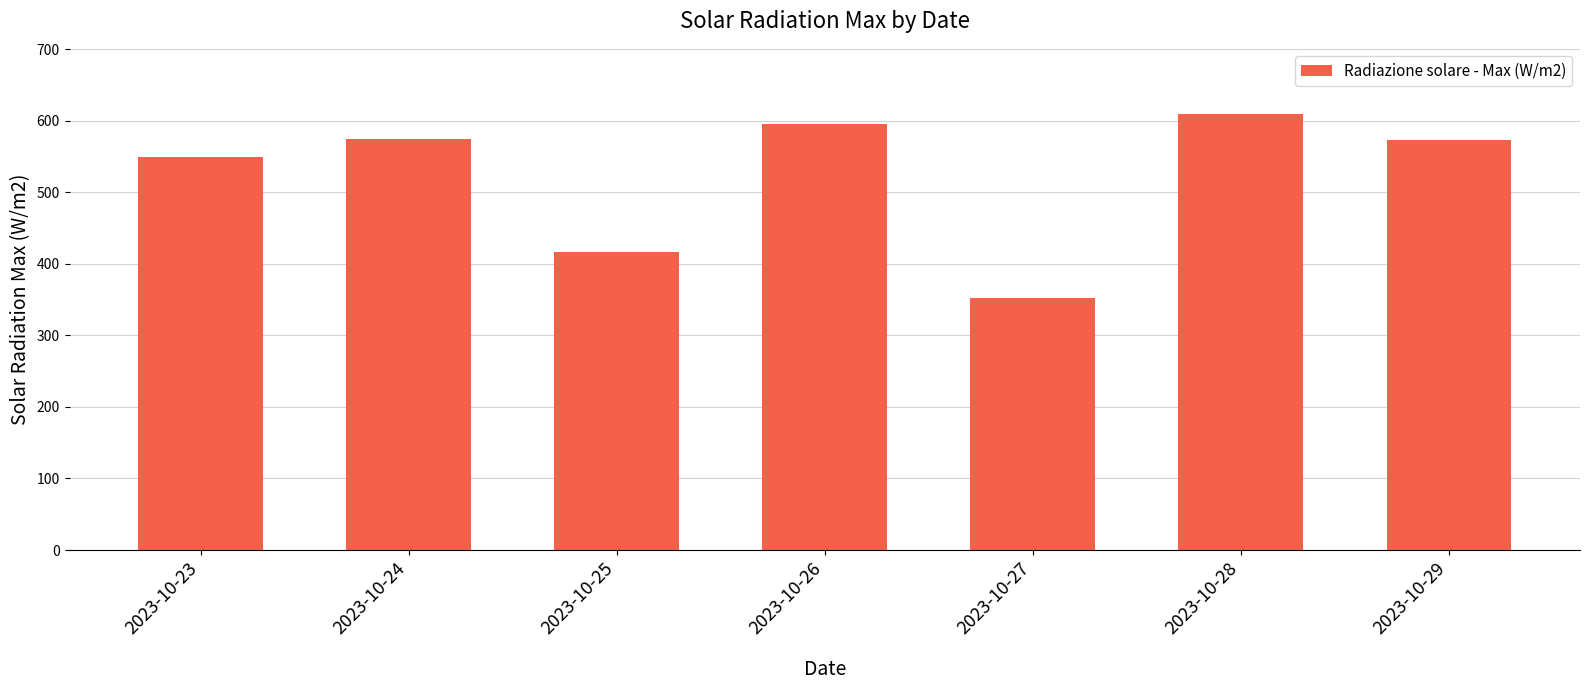

Which has a higher value, 2023-10-28 or 2023-10-25?

2023-10-28